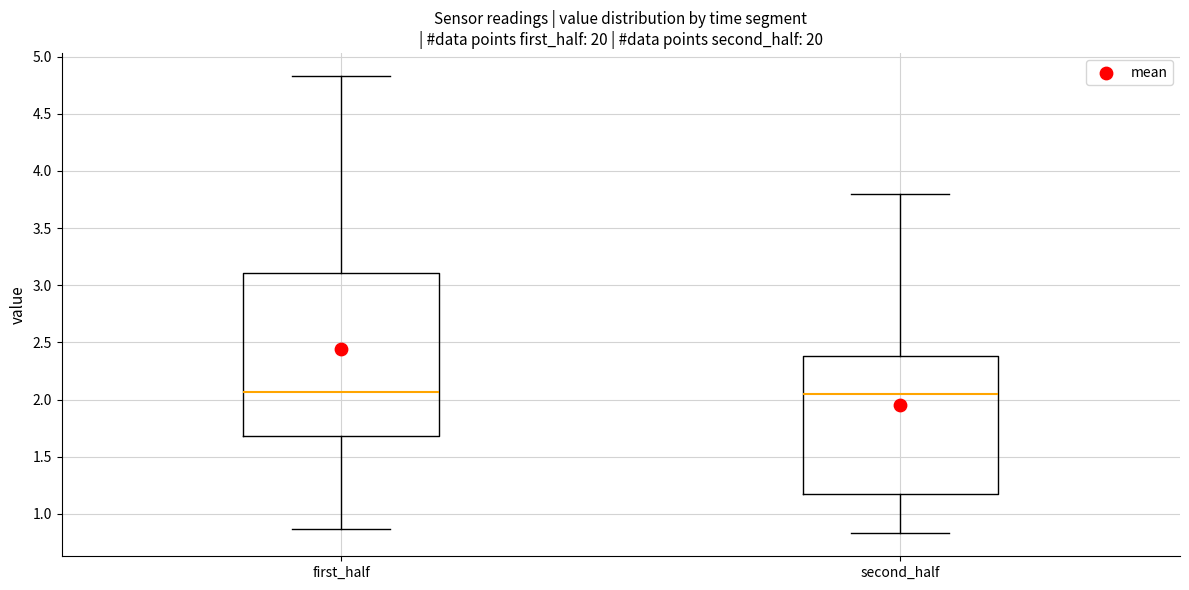

Reading left to right, transcribe this box plot: for each box, give where its median line is, the range the box spans, and where its two whiskers end, as read against the y-axis. The values are not printed on the chart, so give them approximately, as read against the axis.

first_half: median 2.05, box 1.70 to 3.10, whiskers 0.85 to 4.85
second_half: median 2.05, box 1.20 to 2.40, whiskers 0.85 to 3.80